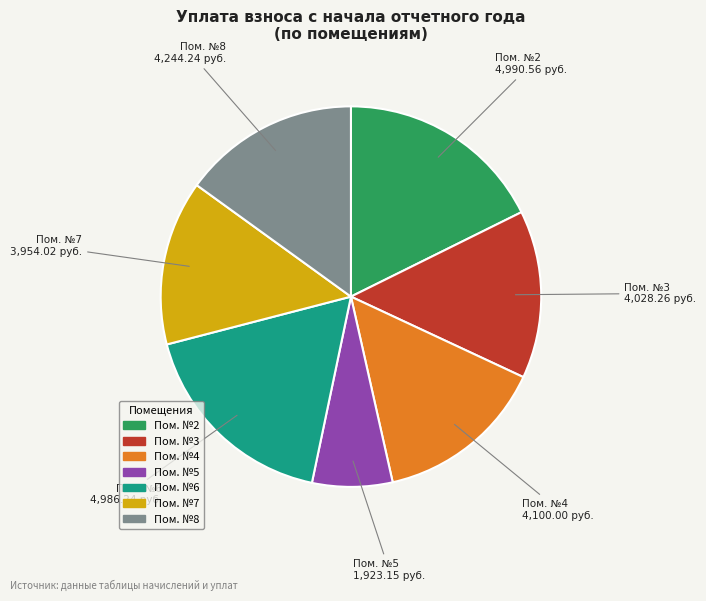

Does any single category account for the majority?

No